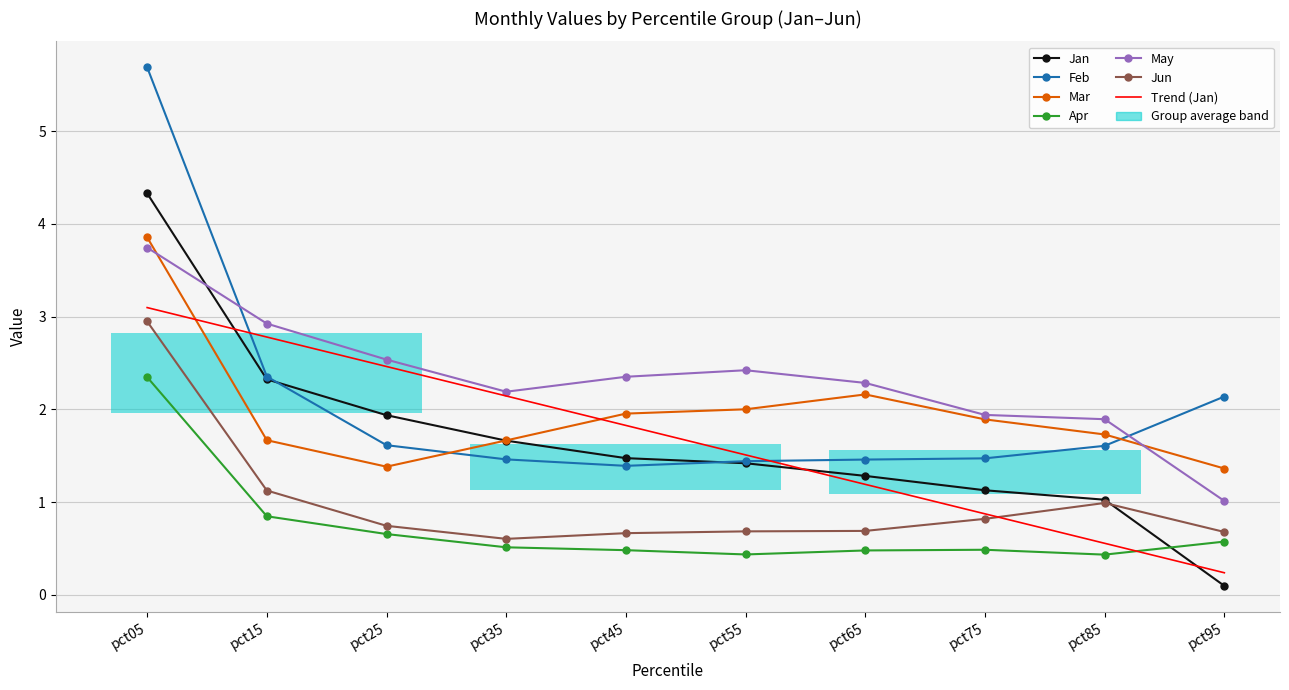

True or false: Mar and May intersect in this chart.

True